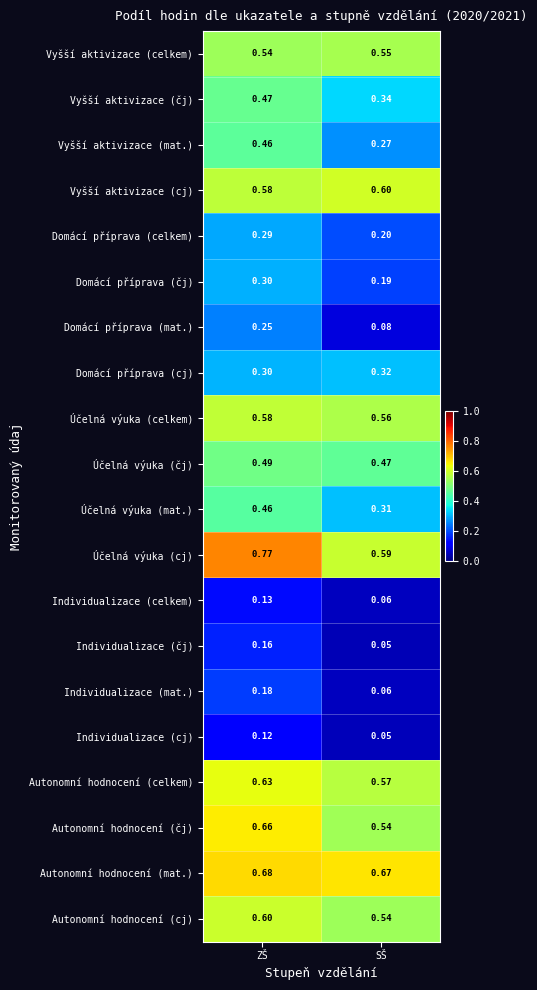

Which category has the highest value in the Domácí příprava (cj) series?

SŠ